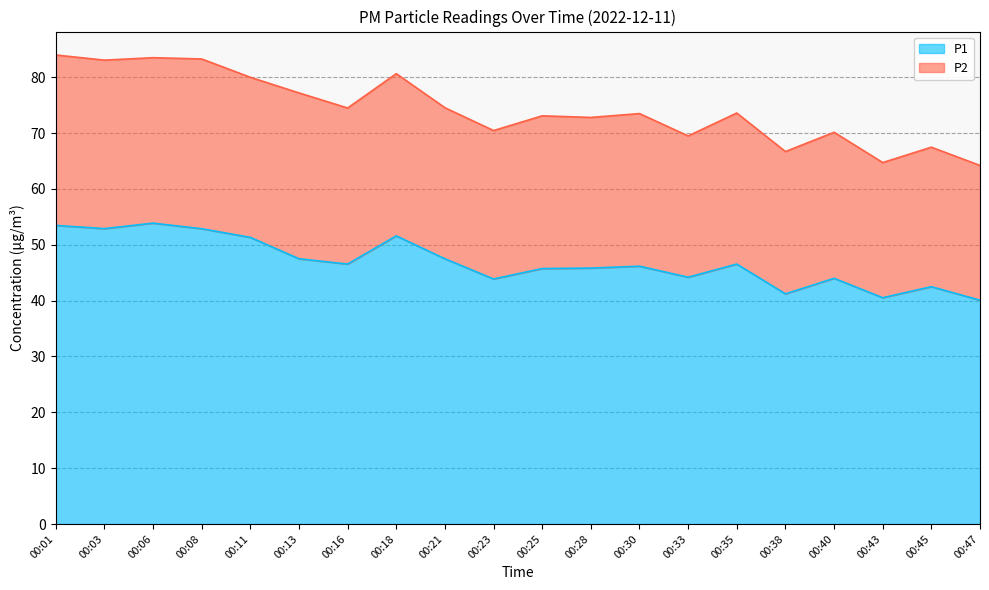

True or false: P1 has a value of 21.7 at 00:21.

False